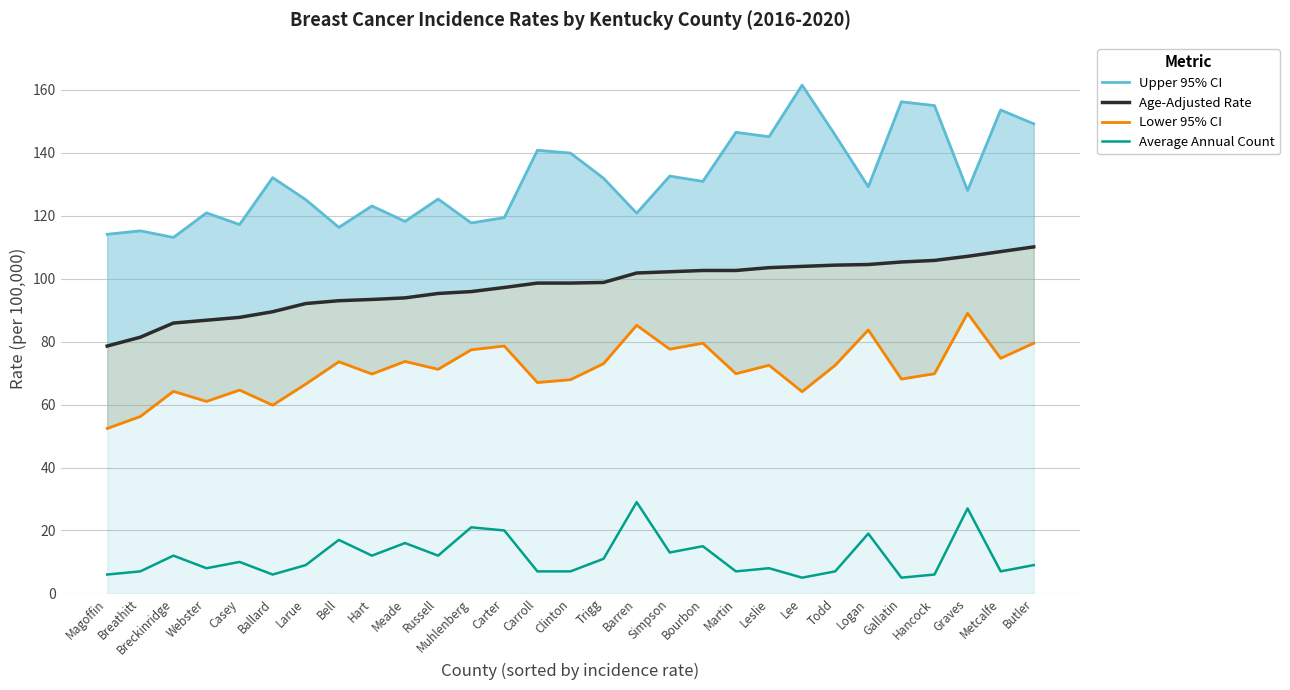

At which label is Age-Adjusted Rate closest to 94?

Meade